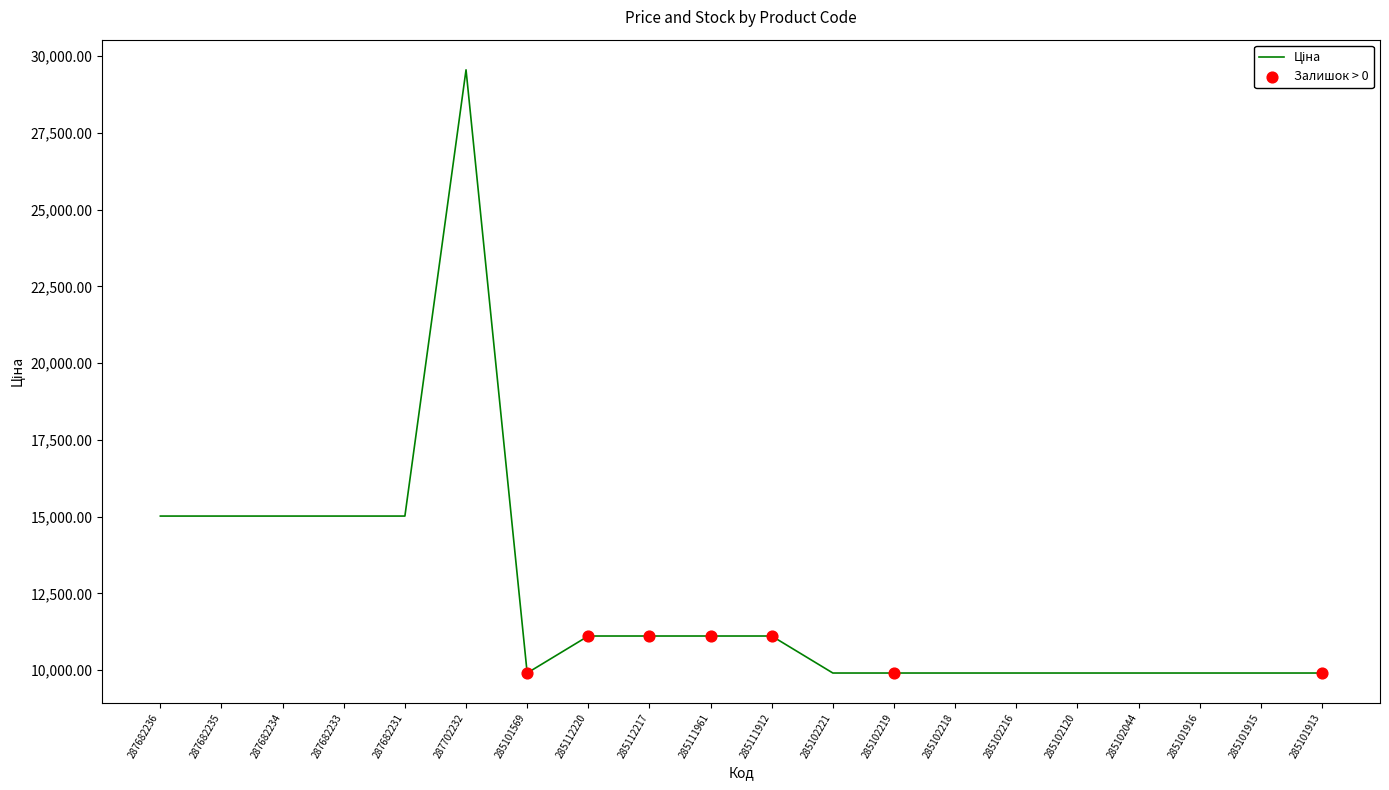

Between 285112217 and 287682231, which is larger?

287682231